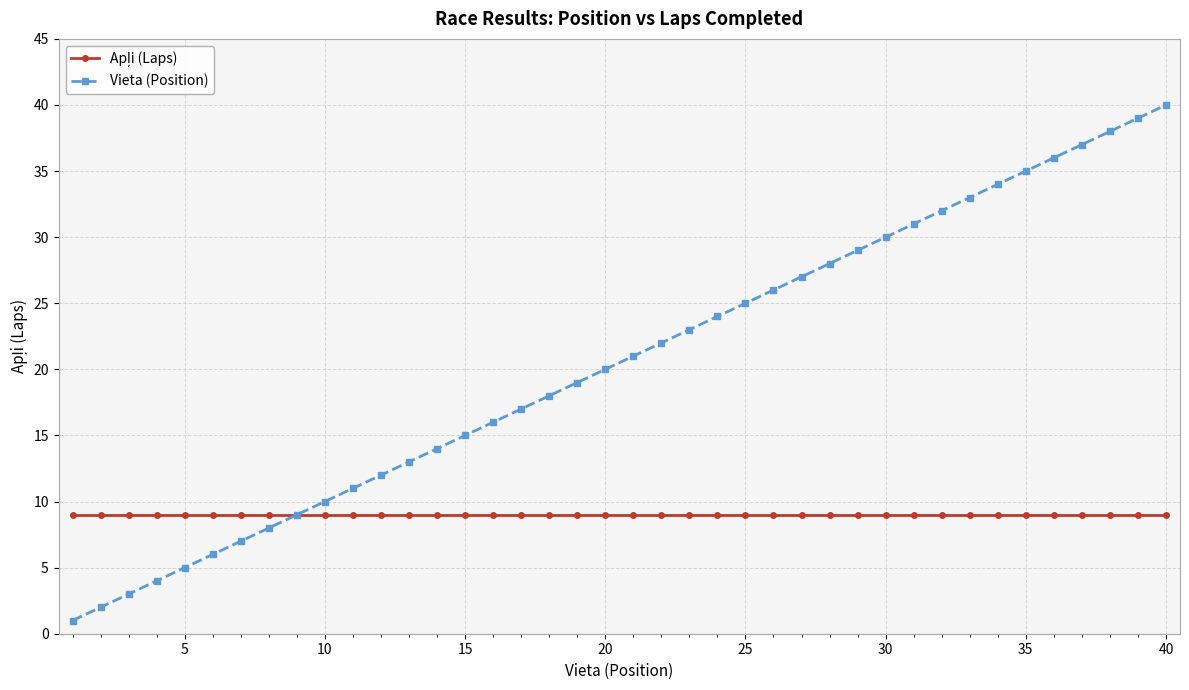

What is the highest value of the Vieta (Position) series?

40